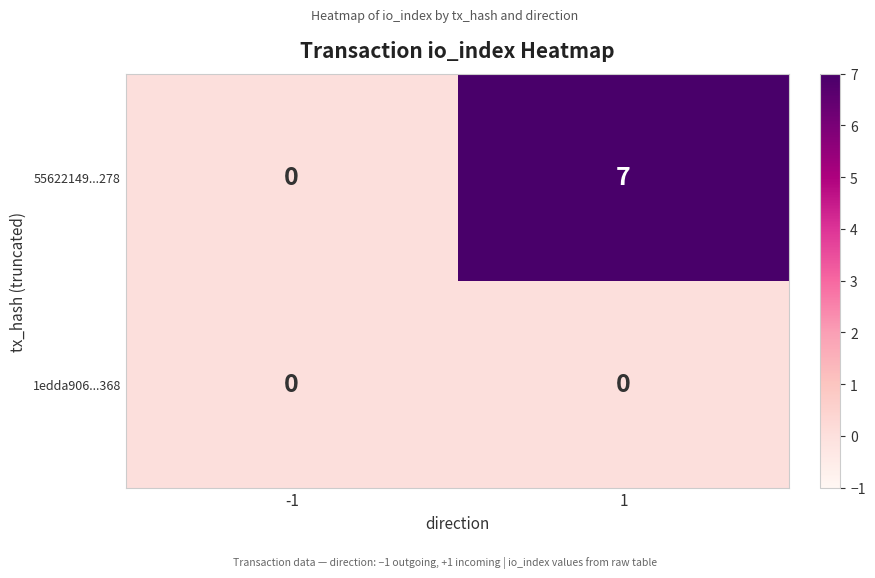

Which series has the largest total across all categories?

55622149...278